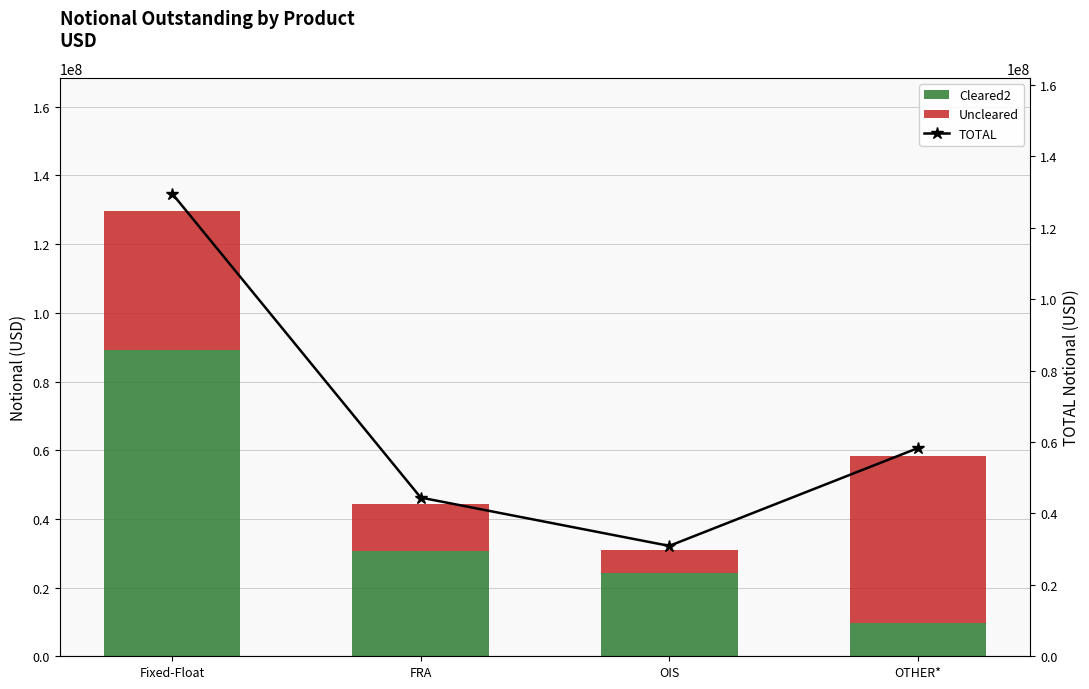

At which label does TOTAL first exceed 58284913?

Fixed-Float